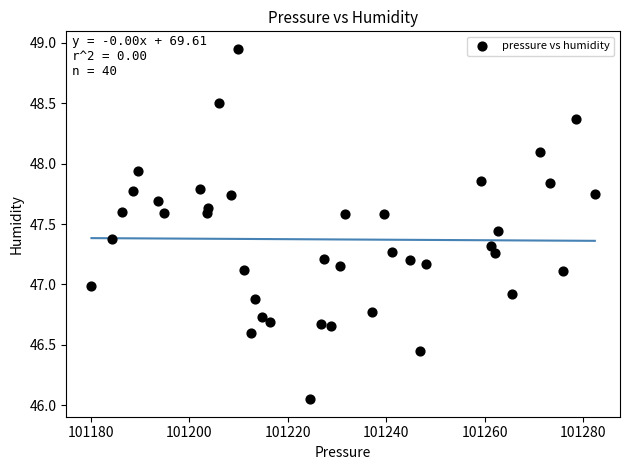

What is the range of Y values (max minus min)?

2.9